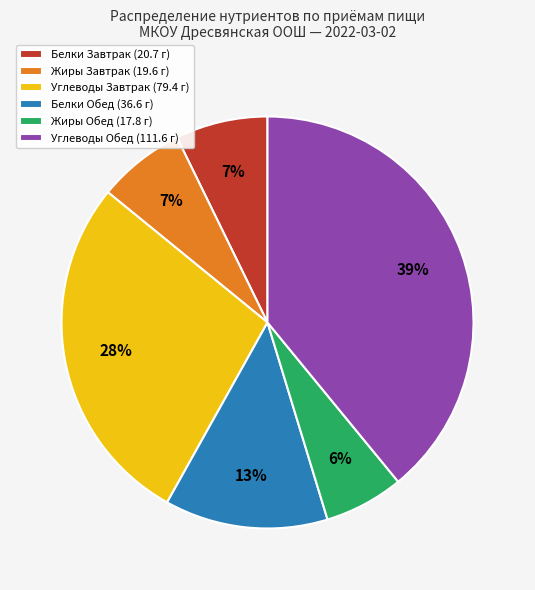

The Белки Завтрак (20.7 г) slice represents 20% of the pie. True or false?

False